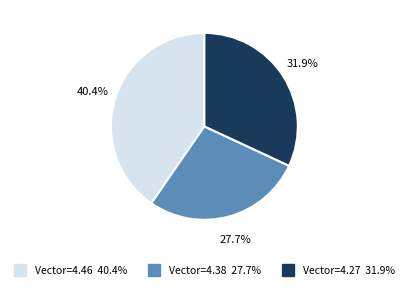

Is there any slice that represents more than half of the pie?

No